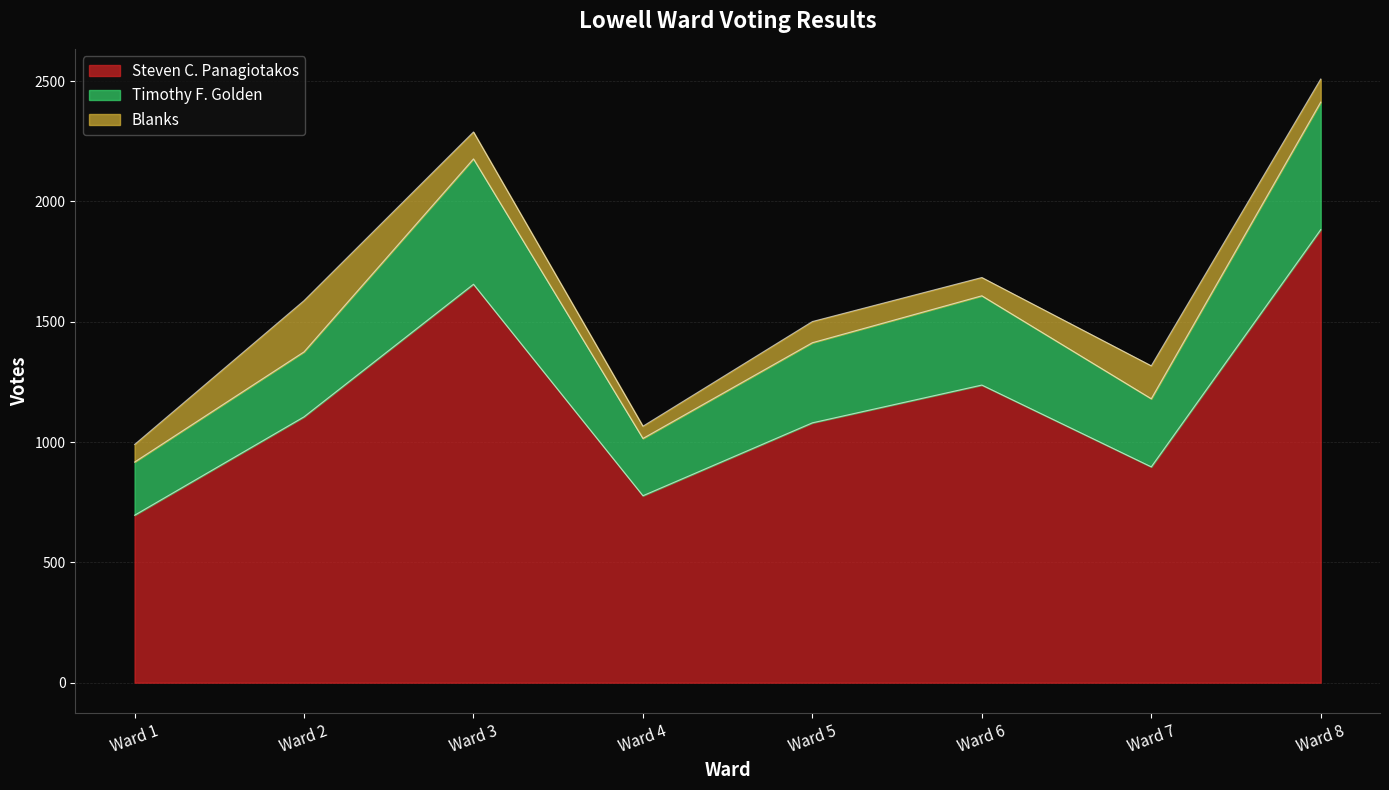

What is the maximum value shown in the chart?

2413